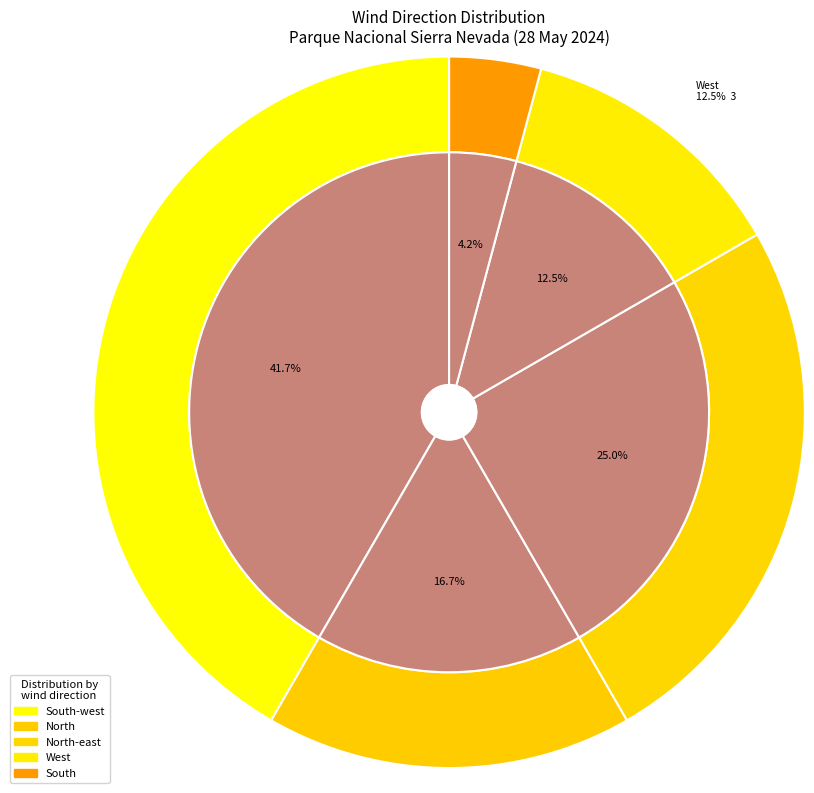

What is the change in value from North to North-east?

+2